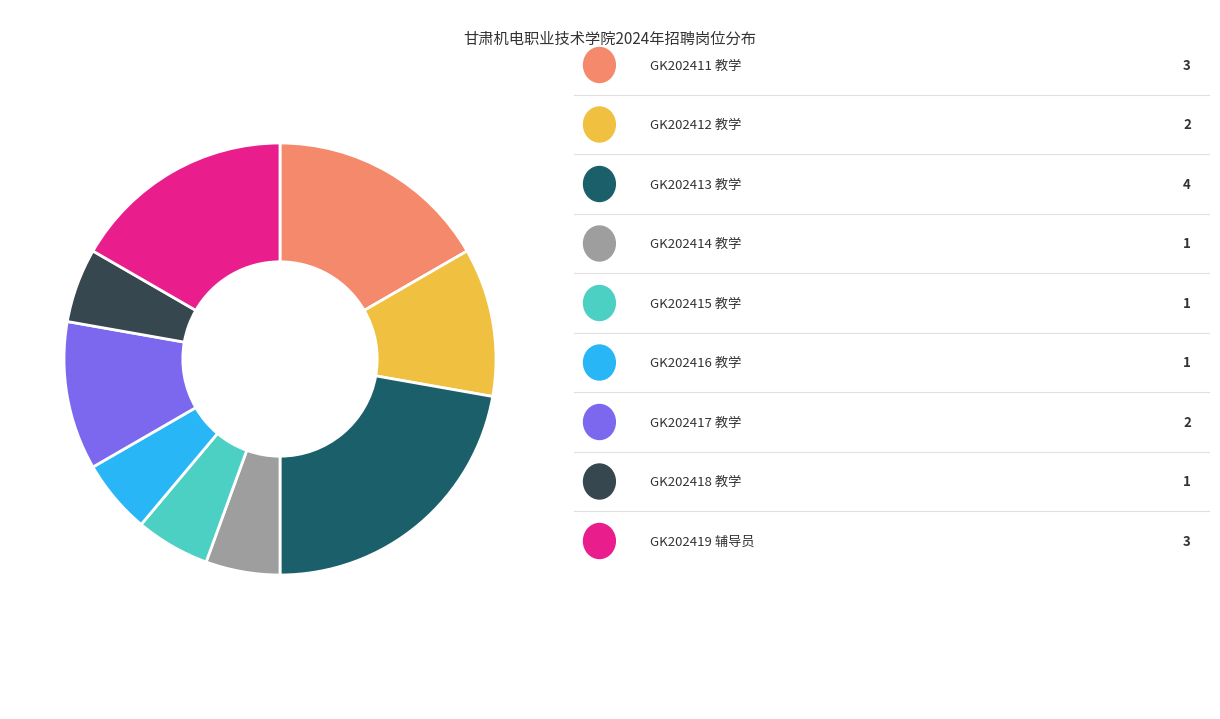

Does any single category account for the majority?

No